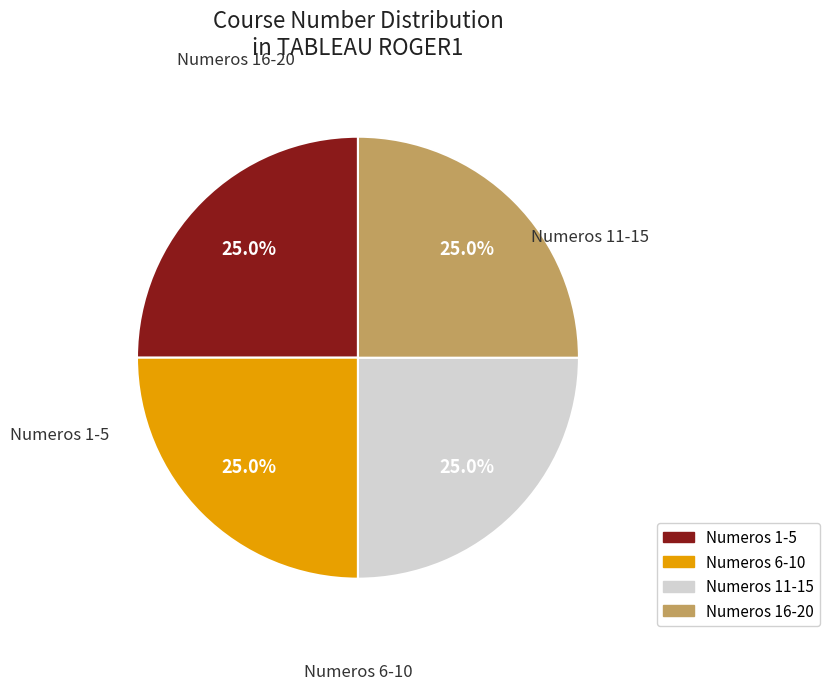

Count the number of slices in the pie.

4